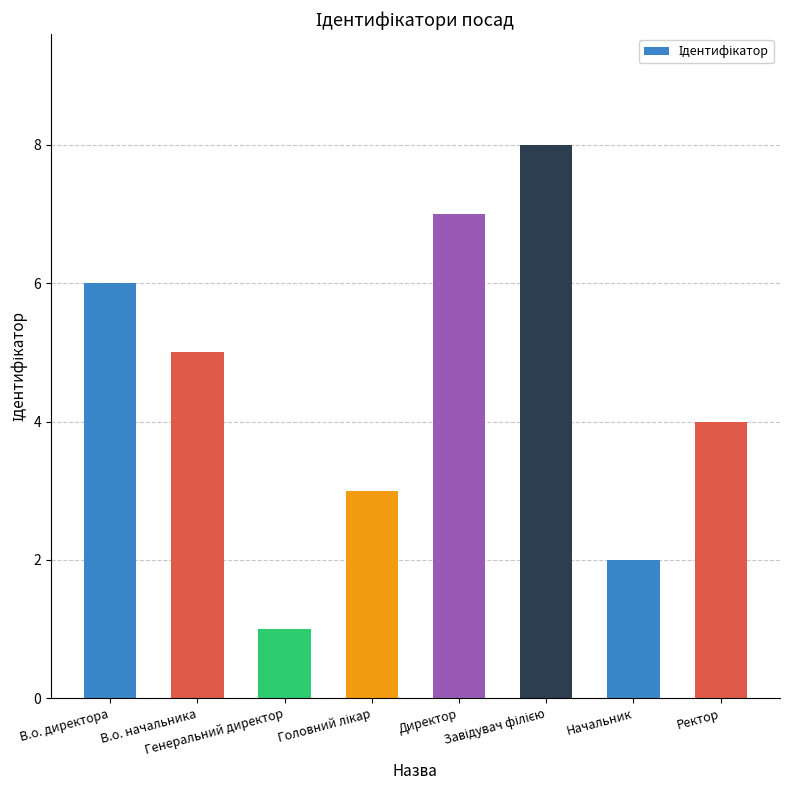

What is the difference between the maximum and minimum values?

7